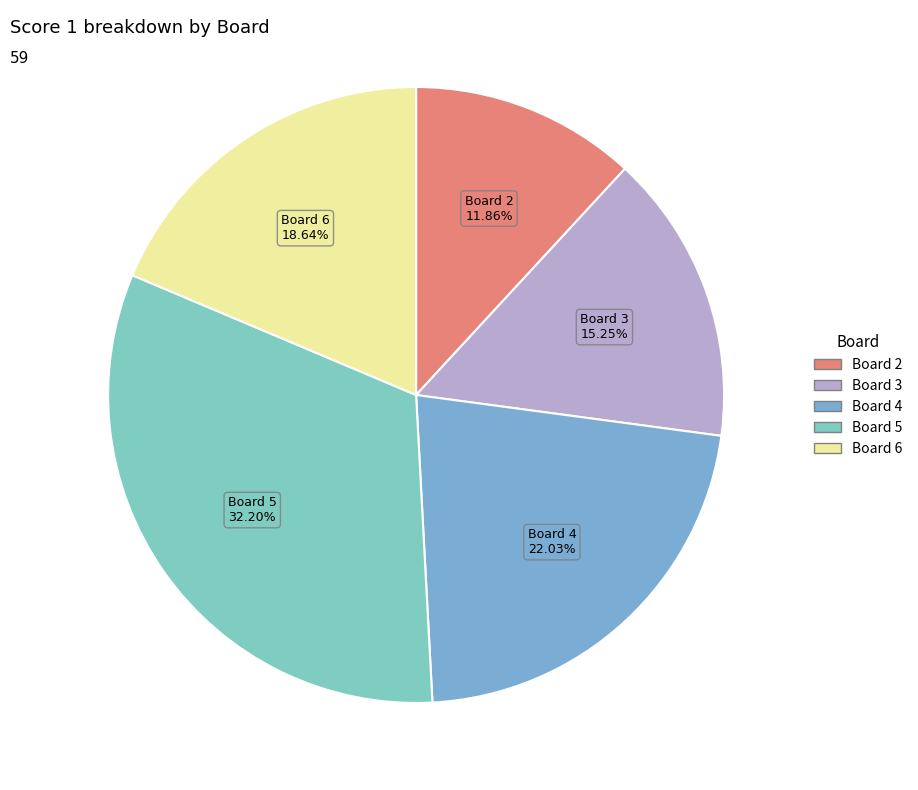

What percentage is the Board 2 slice, to the nearest percent?

12%